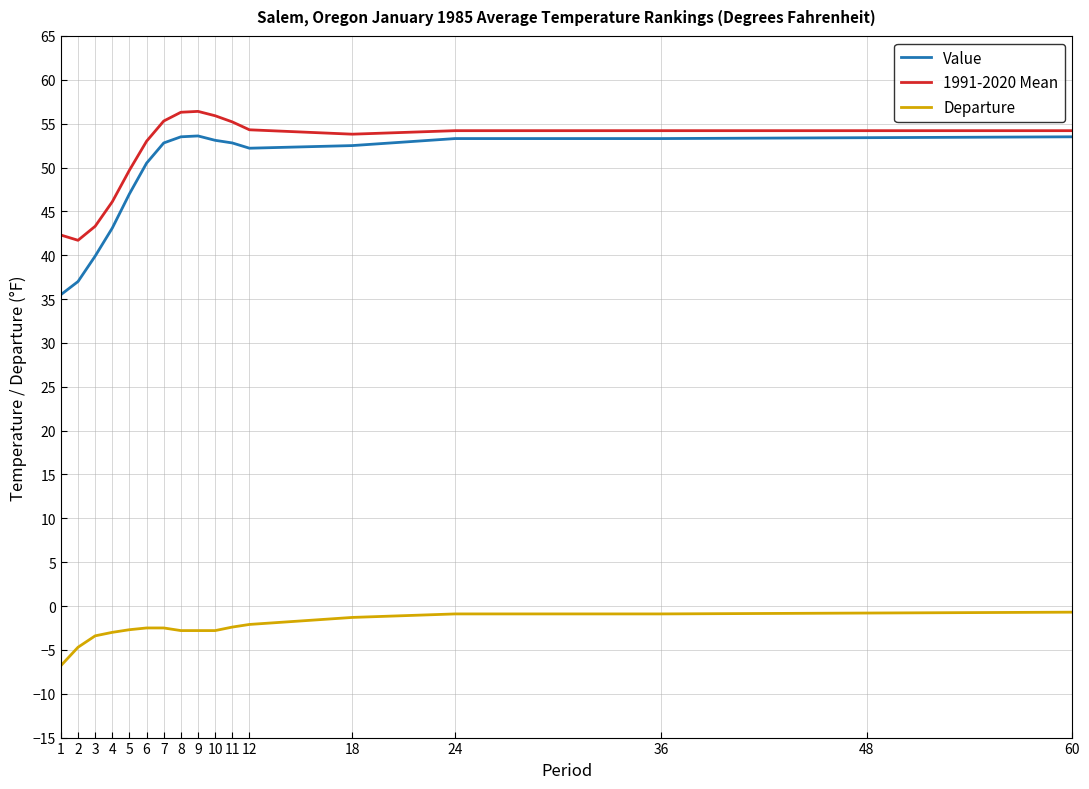

Rank the series by their maximum value, from highest to lowest.

1991-2020 Mean, Value, Departure